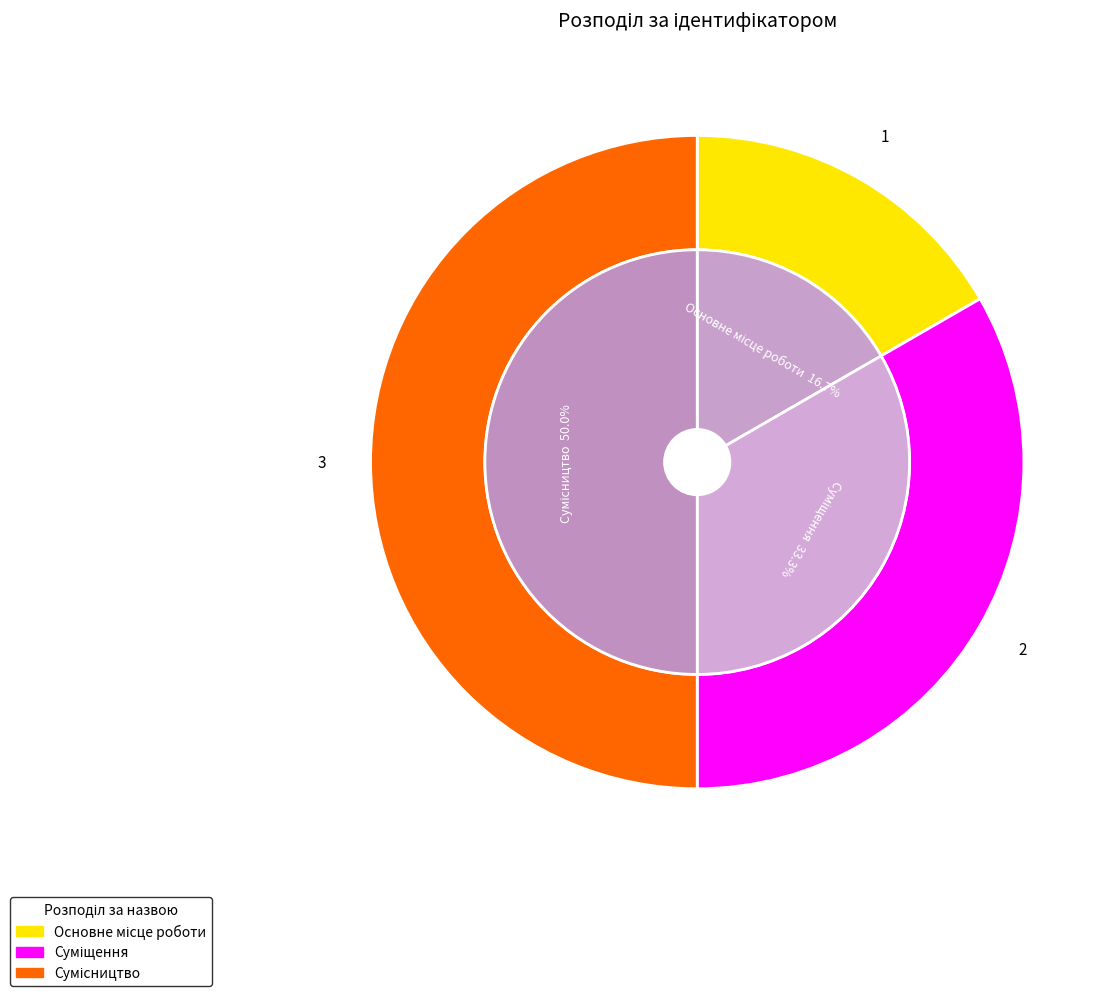

What portion of the pie excludes Суміщення?

66.7%